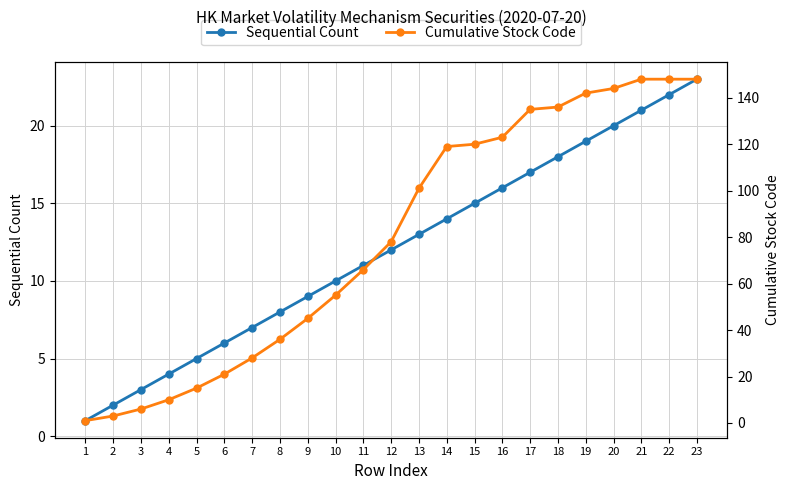

What value does the Cumulative Stock Code series have at 16?

123